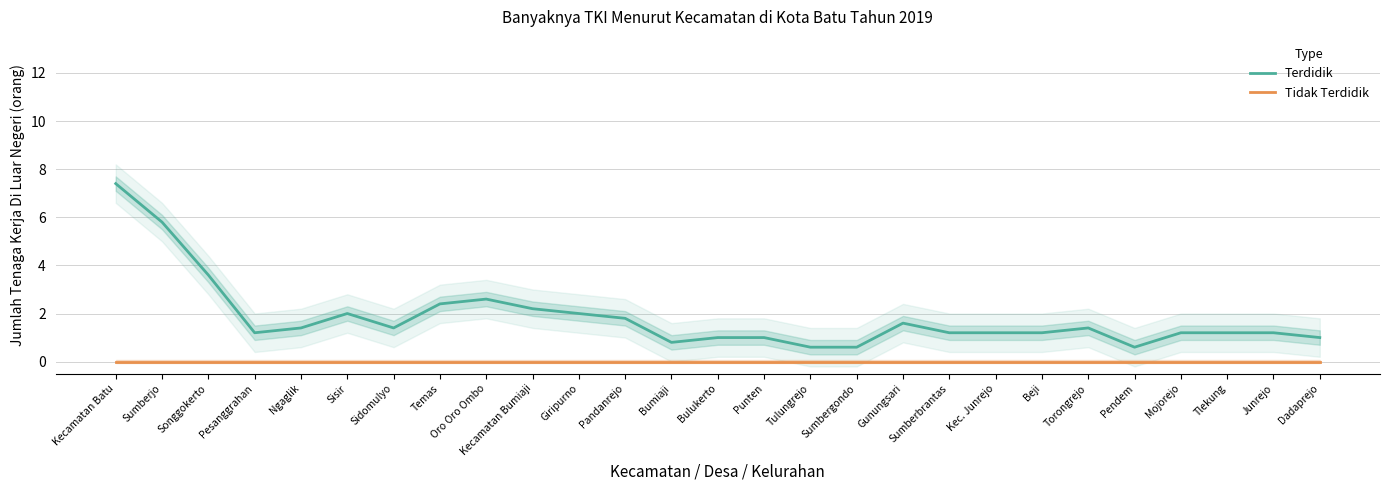

Reading right to left, what are all the values shown in this chart?

Terdidik: 1.0	1.2	1.2	1.2	0.6	1.4	1.2	1.2	1.2	1.6	0.6	0.6	1.0	1.0	0.8	1.8	2.0	2.2	2.6	2.4	1.4	2.0	1.4	1.2	3.6	5.8	7.4
Tidak Terdidik: 0.0	0.0	0.0	0.0	0.0	0.0	0.0	0.0	0.0	0.0	0.0	0.0	0.0	0.0	0.0	0.0	0.0	0.0	0.0	0.0	0.0	0.0	0.0	0.0	0.0	0.0	0.0